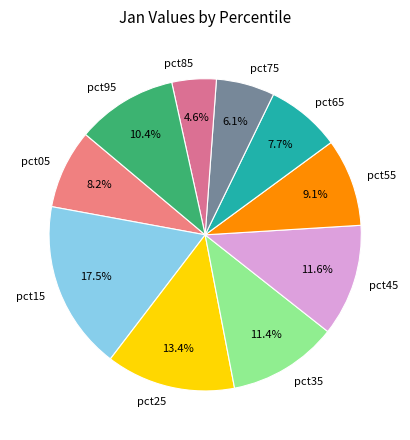

True or false: pct15 accounts for 30% of the total.

False